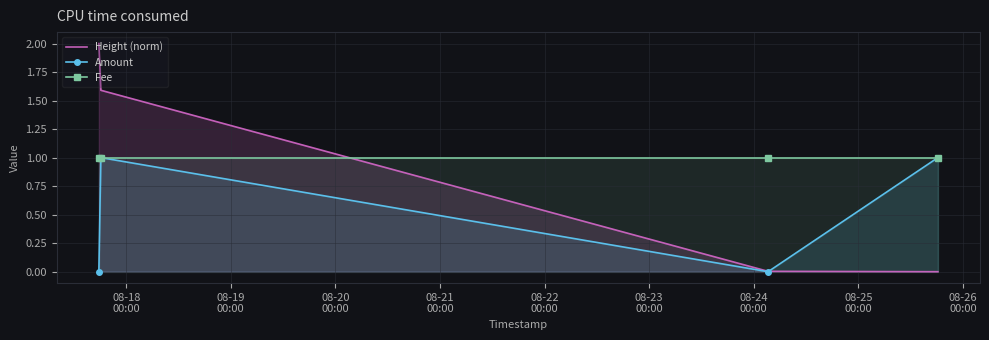

Between 08-18
00:00 and 08-21
00:00, which series saw the biggest shift?

Height (norm)